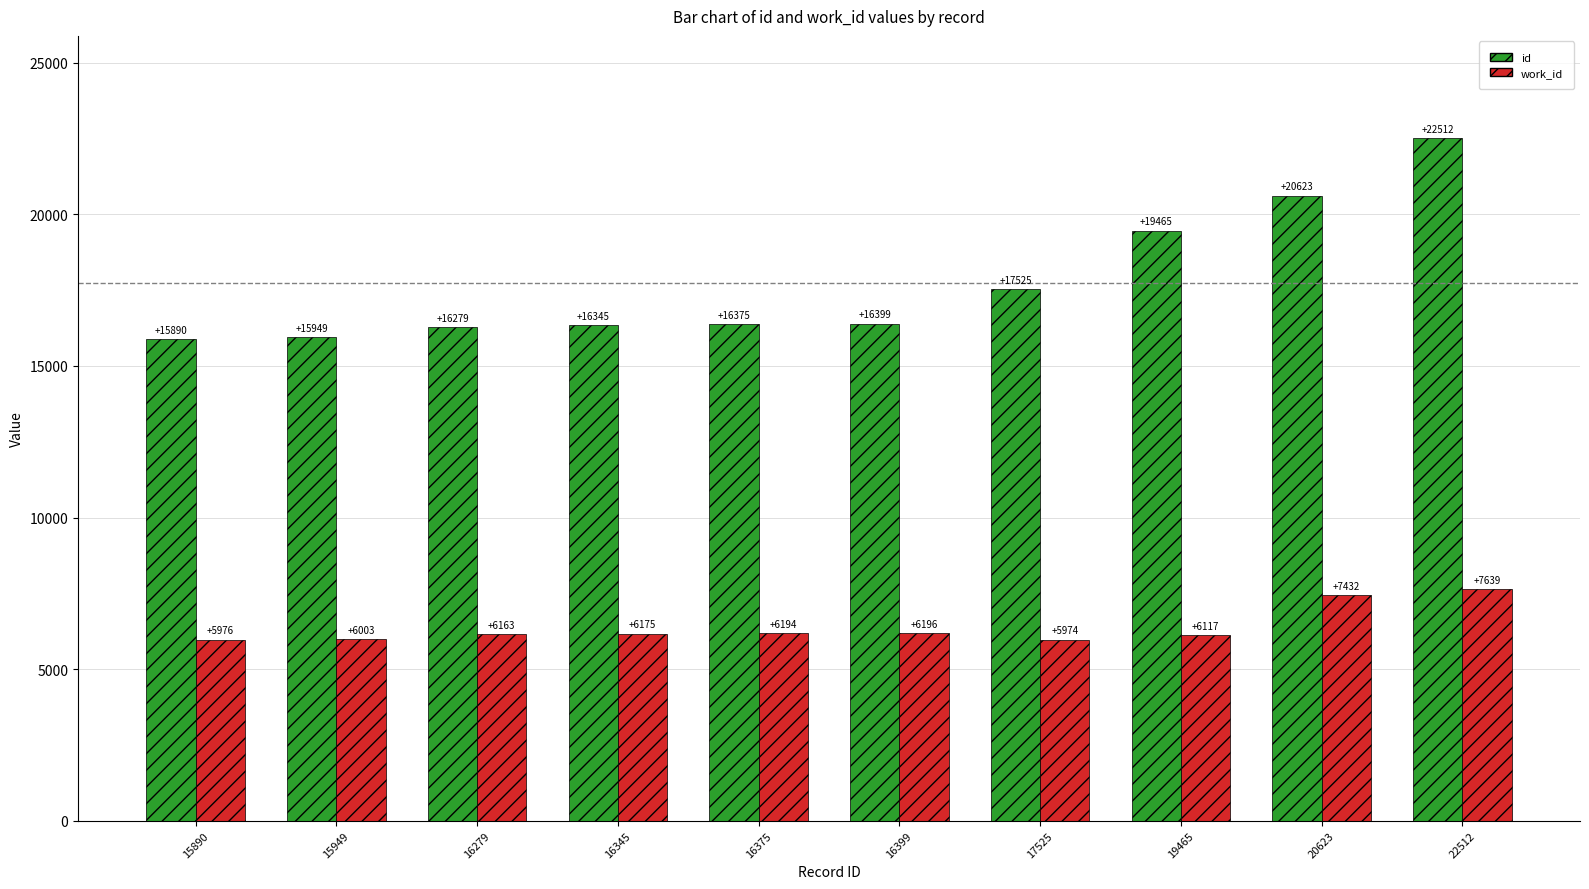

How many series are shown in this chart?

2